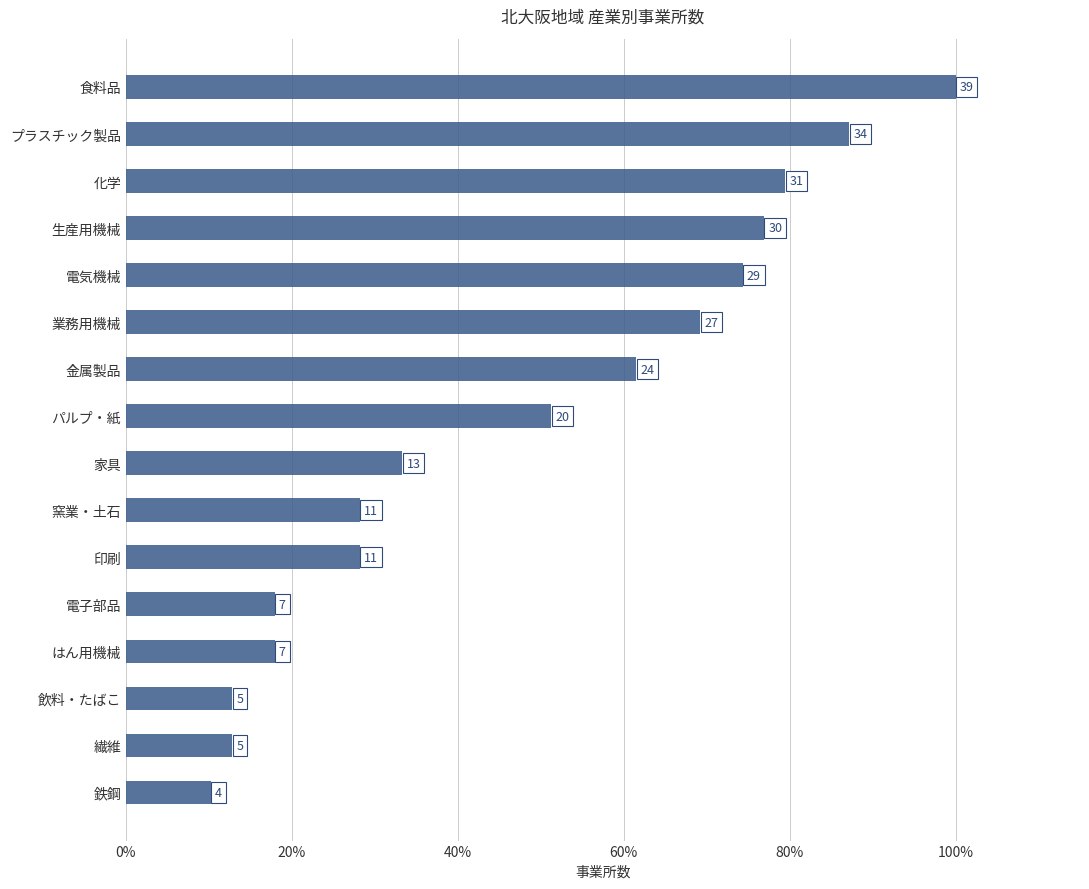

What is the difference between the maximum and minimum values?

89.7